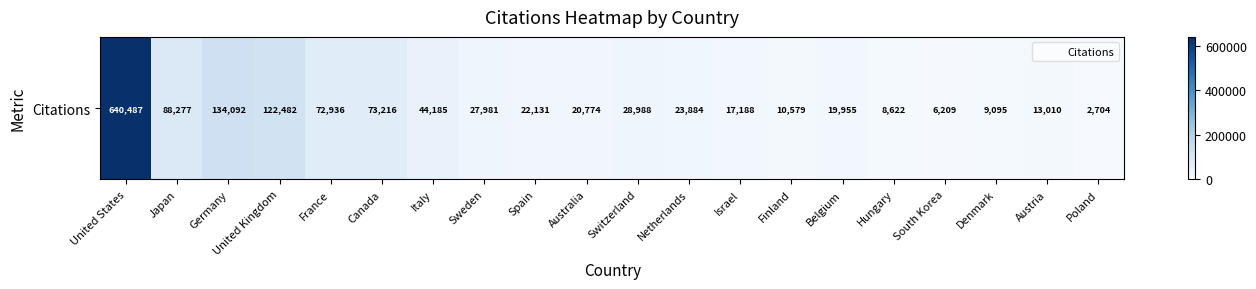

Count the number of values greater than 23884.

9